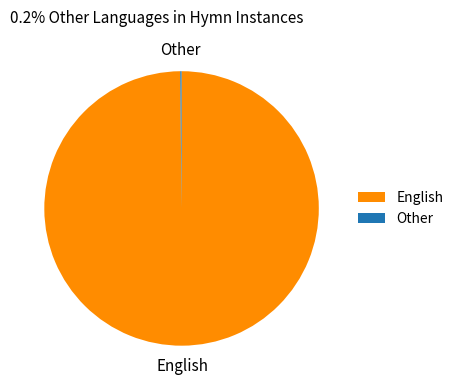

Is it true that English is 100% of the pie?

True